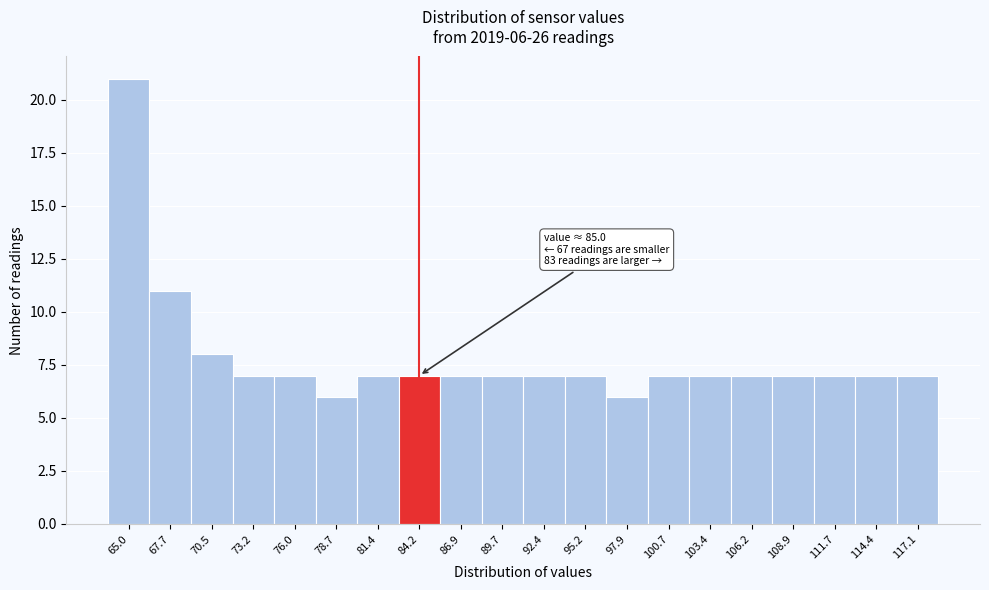

Reading left to right, what are all the values shown in this chart?

21	11	8	7	7	6	7	7	7	7	7	7	6	7	7	7	7	7	7	7